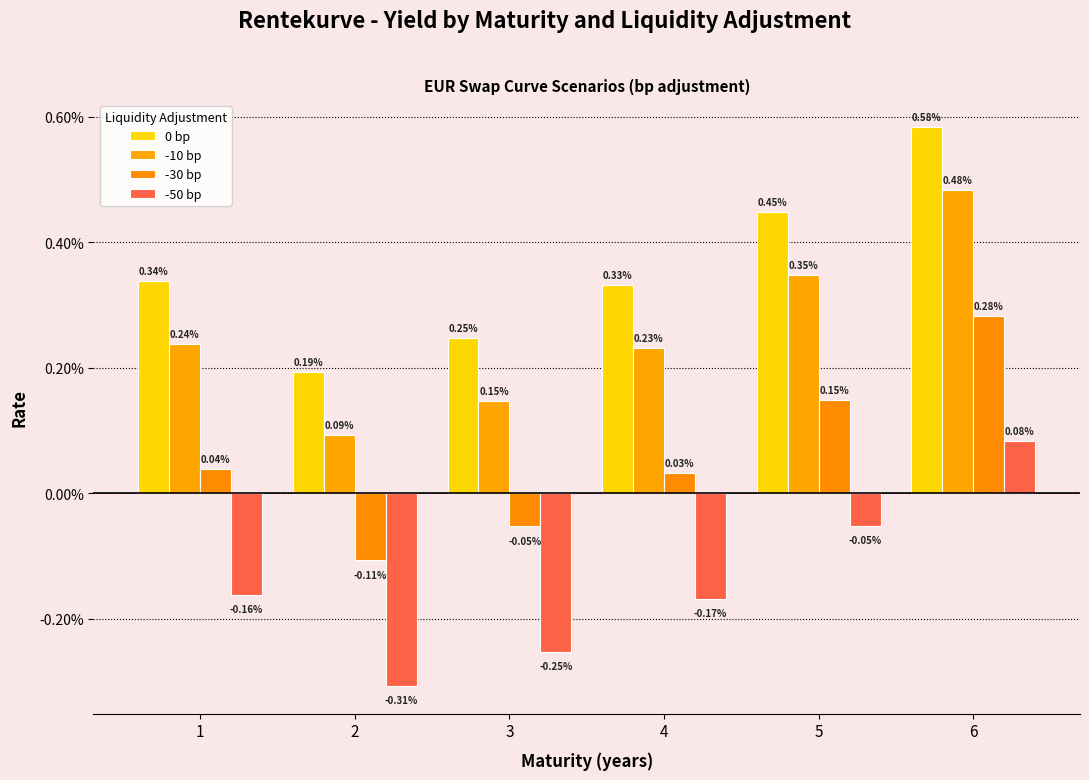

At how many categories does at least one series exceed 0?

6